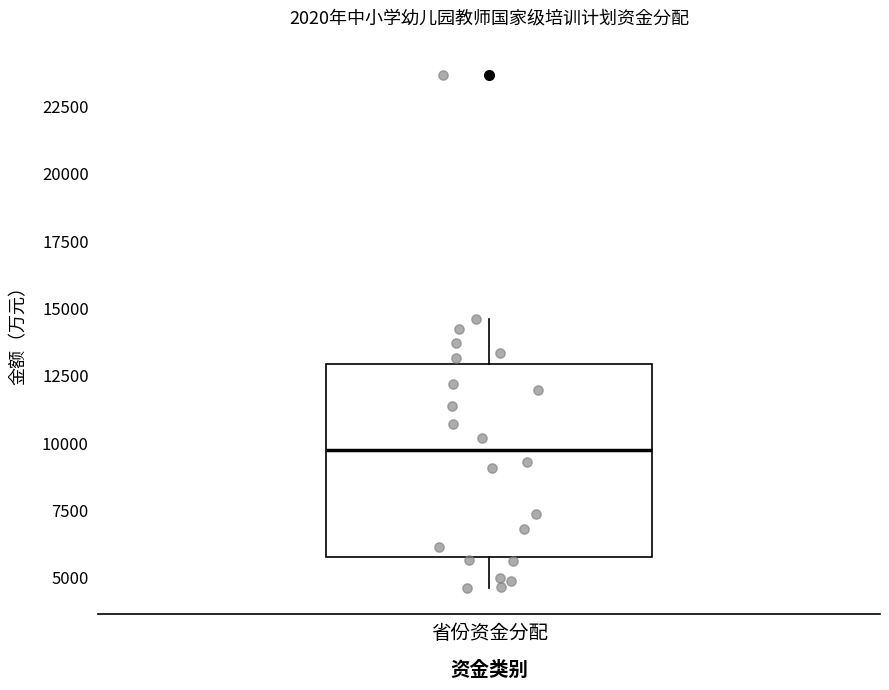

Transcribe this box plot: give where the median line is, the range the box spans, and where the two whiskers end, as read against the y-axis. The values are not printed on the chart, so give them approximately, as read against the axis.

median 10000, box 6000 to 13000, whiskers 4500 to 14500